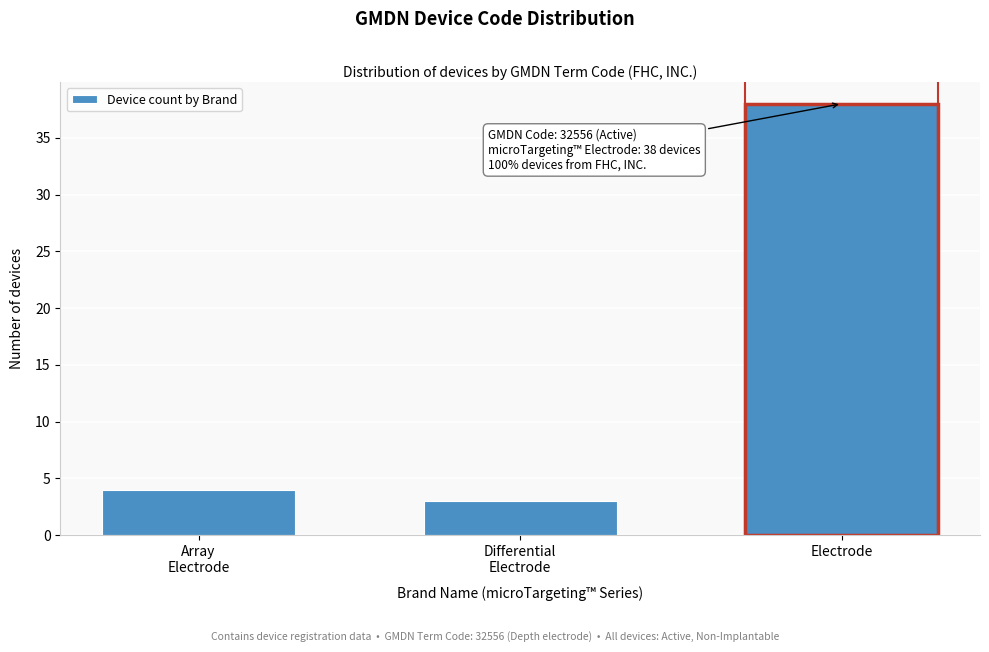

Reading left to right, transcribe all the data shown in this chart.

4	3	38